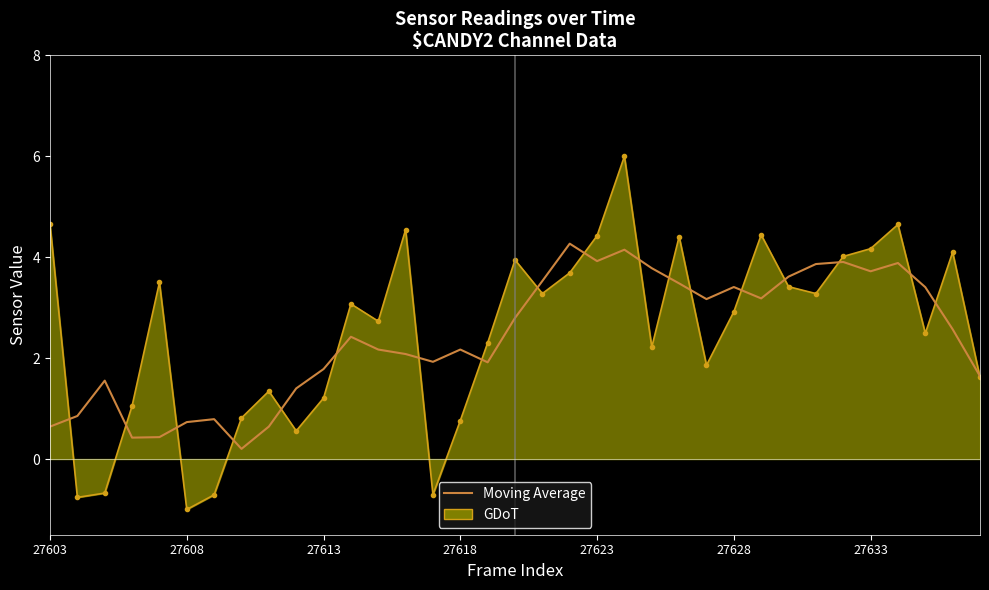

Which series has the largest range (max minus min)?

GDoT